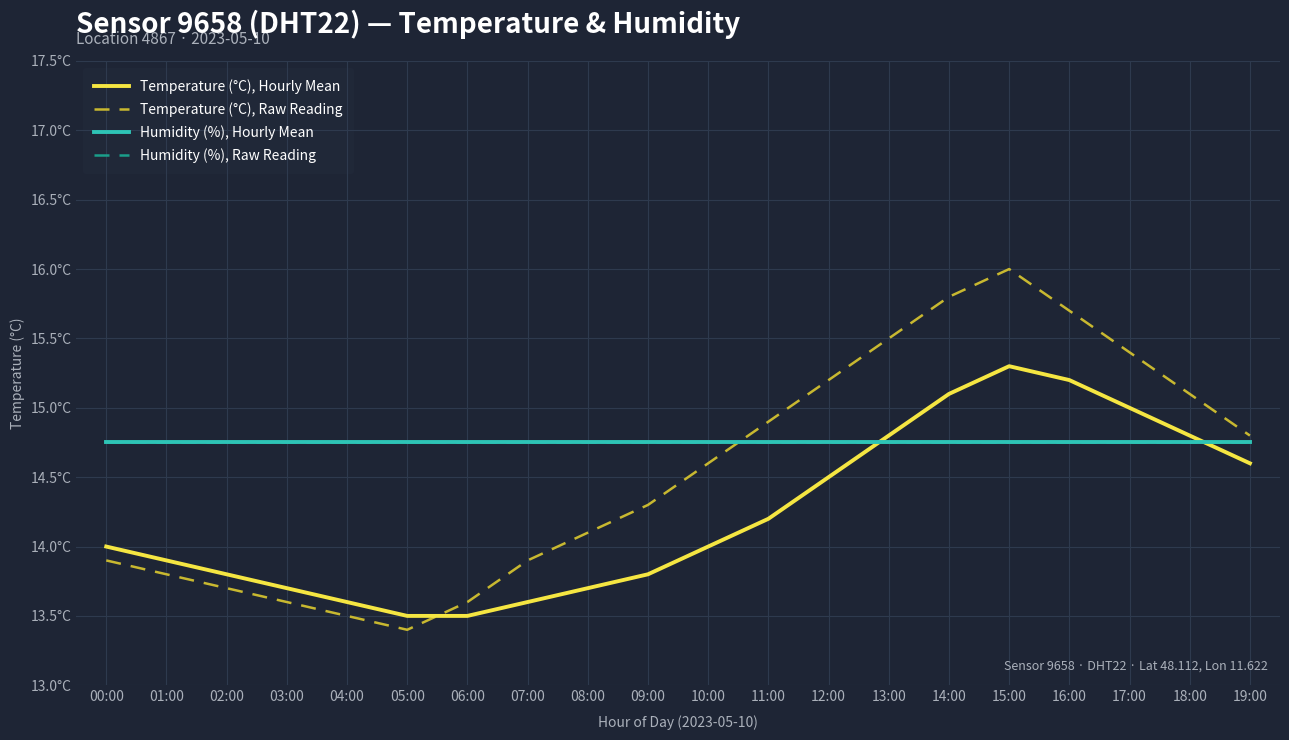

Reading right to left, transcribe all the data shown in this chart.

Temperature (°C), Hourly Mean: 14.6	14.8	15.0	15.2	15.3	15.1	14.8	14.5	14.2	14.0	13.8	13.7	13.6	13.5	13.5	13.6	13.7	13.8	13.9	14.0
Temperature (°C), Raw Reading: 14.8	15.1	15.4	15.7	16.0	15.8	15.5	15.2	14.9	14.6	14.3	14.1	13.9	13.6	13.4	13.5	13.6	13.7	13.8	13.9
Humidity (%), Hourly Mean: 14.8	14.8	14.8	14.8	14.8	14.8	14.8	14.8	14.8	14.8	14.8	14.8	14.8	14.8	14.8	14.8	14.8	14.8	14.8	14.8
Humidity (%), Raw Reading: 14.8	14.8	14.8	14.8	14.8	14.8	14.8	14.8	14.8	14.8	14.8	14.8	14.8	14.8	14.8	14.8	14.8	14.8	14.8	14.8